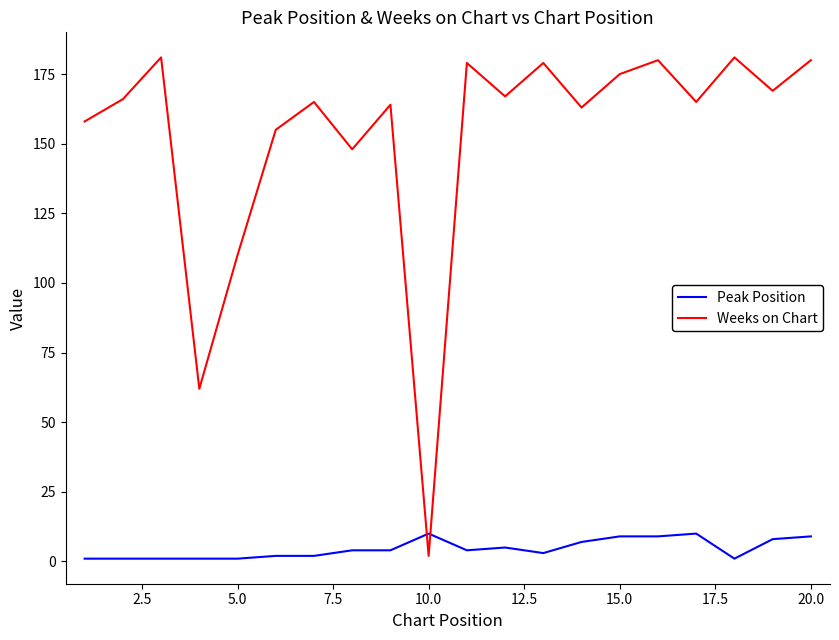

Which series has the largest range (max minus min)?

Weeks on Chart